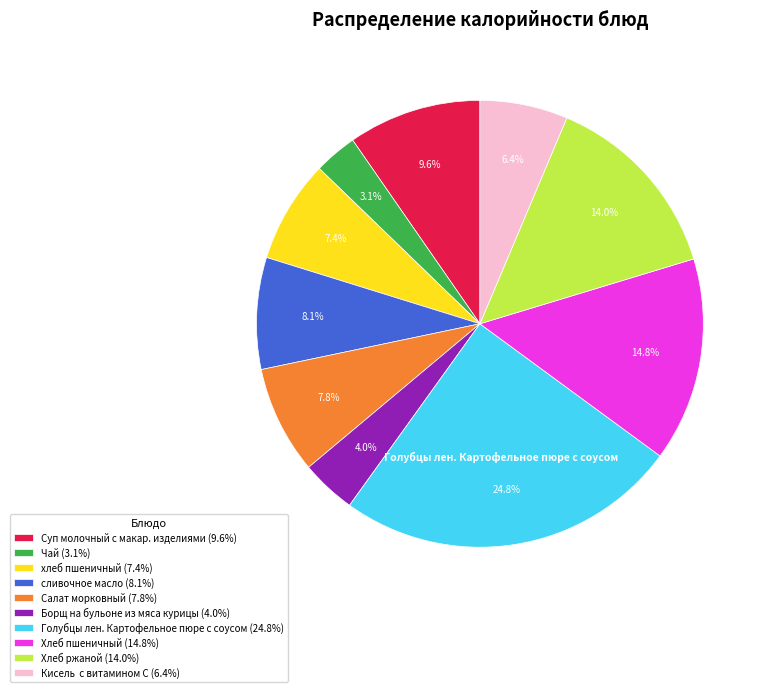

Is there a majority slice in this chart?

No